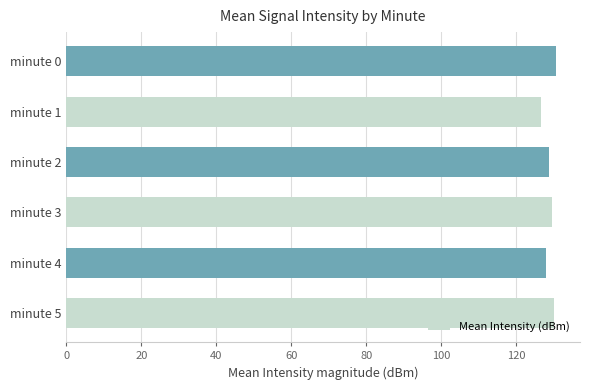

The value at minute 2 is 128.6. True or false?

True